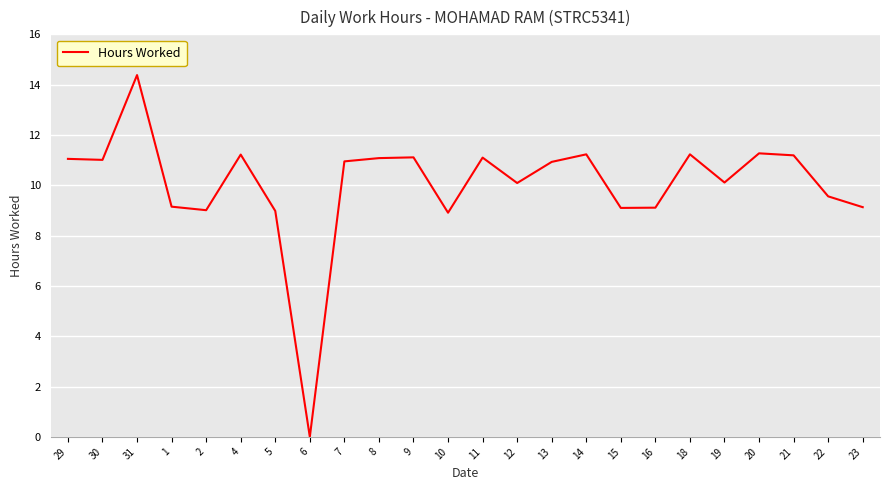

What is the difference between the maximum and minimum values?

14.4